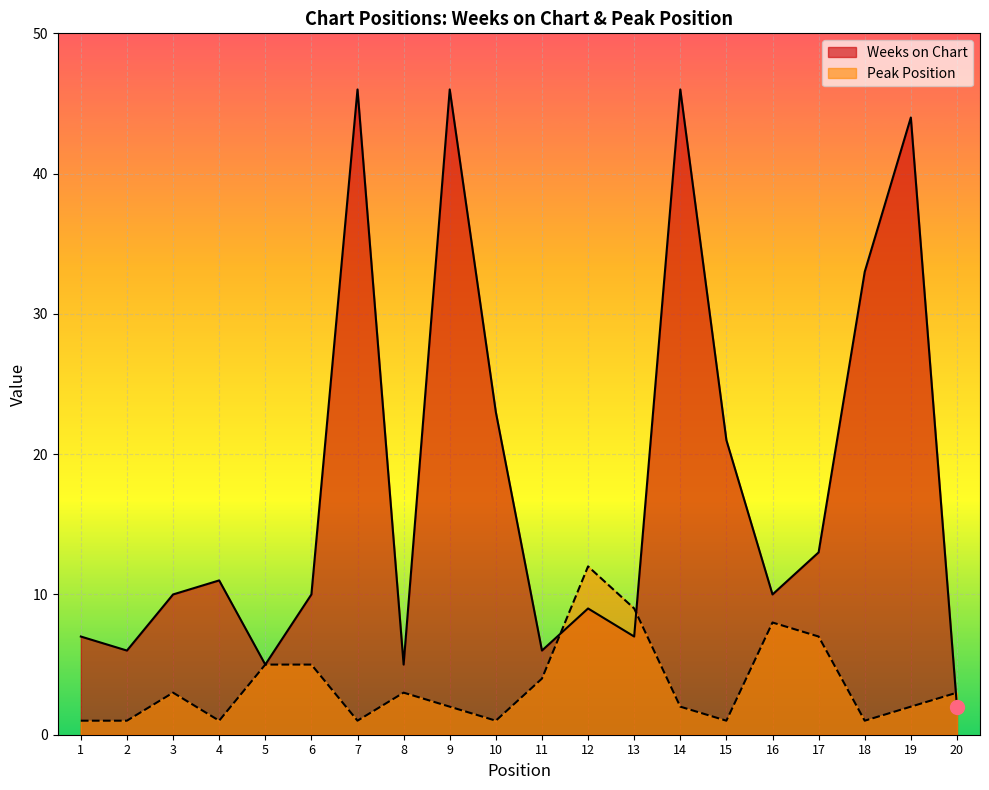

The value of Peak Position at 2 is 1. True or false?

True